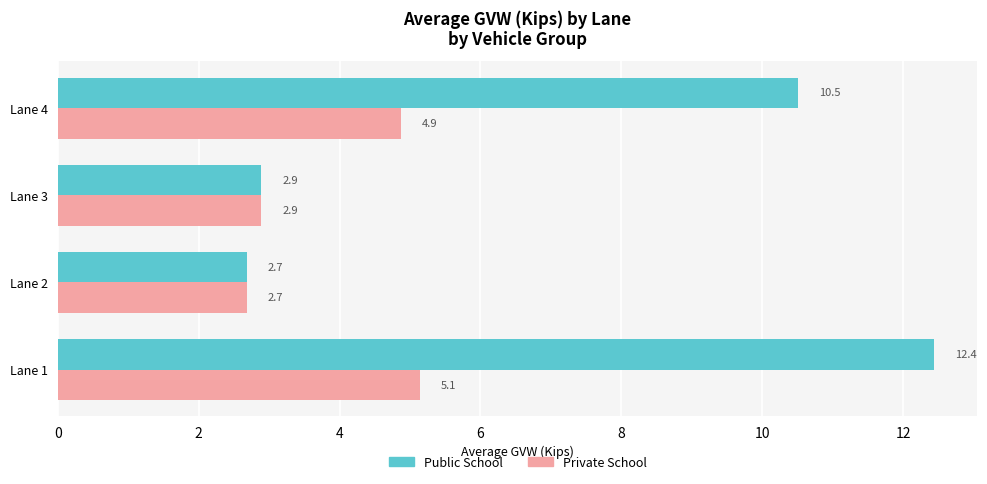

Rank the series by their maximum value, from lowest to highest.

Private School, Public School